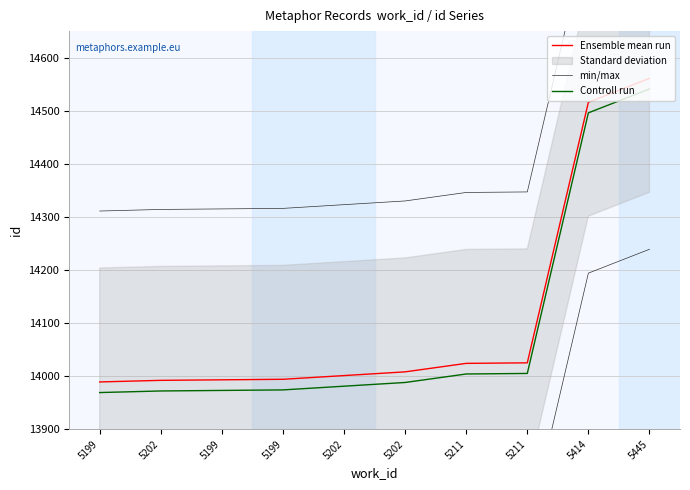

At how many categories does at least one series exceed 13738?

10